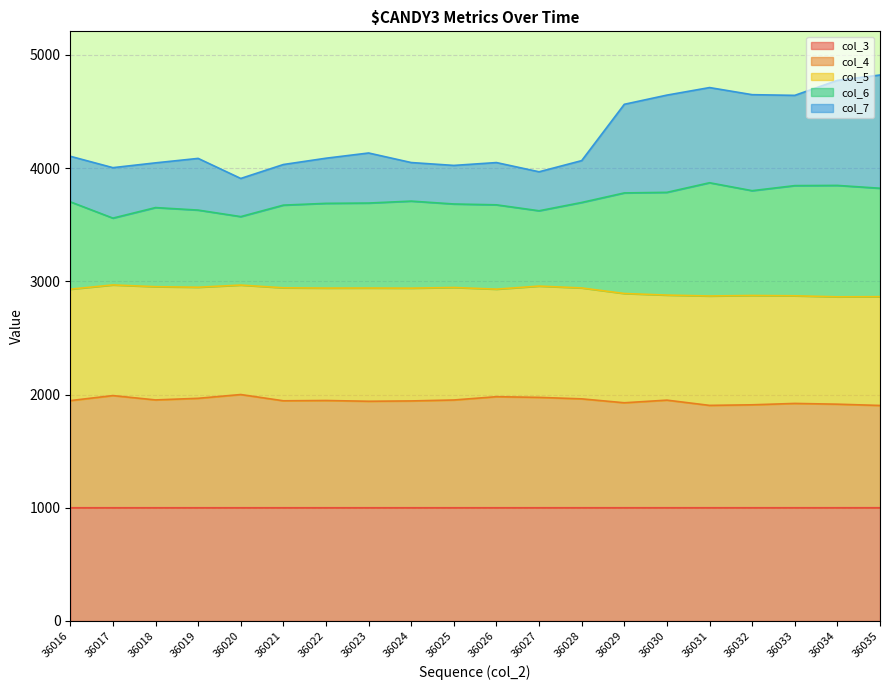

List the labels in order of col_4 value, smallest first.

36035, 36031, 36032, 36034, 36033, 36029, 36023, 36024, 36021, 36016, 36022, 36030, 36025, 36018, 36028, 36019, 36027, 36026, 36017, 36020